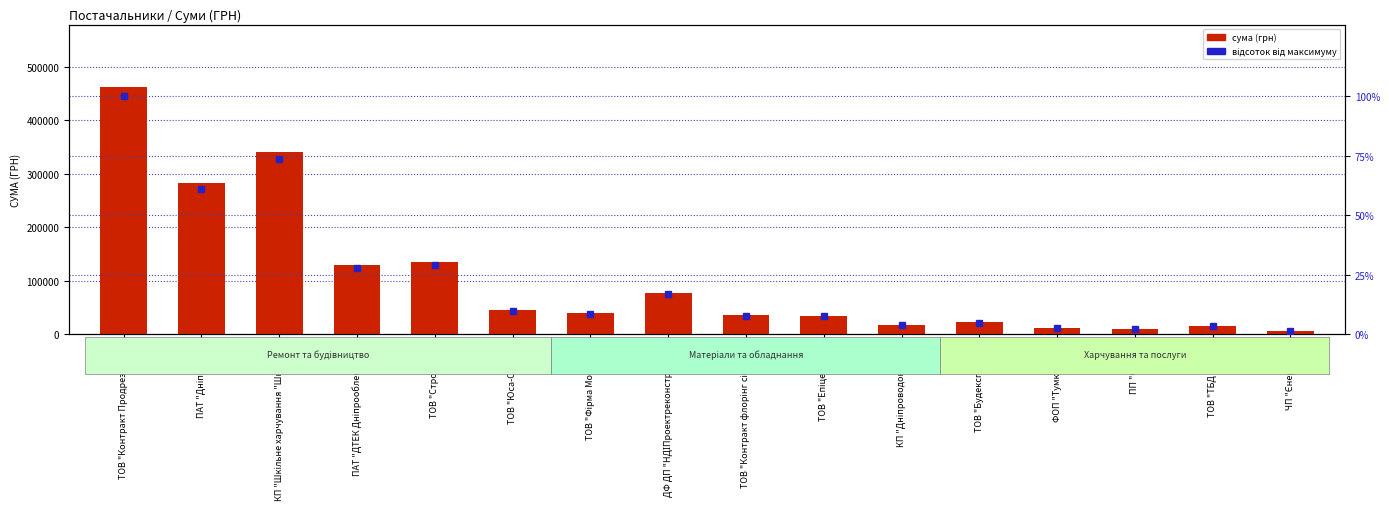

What is the smallest value displayed?

1.4